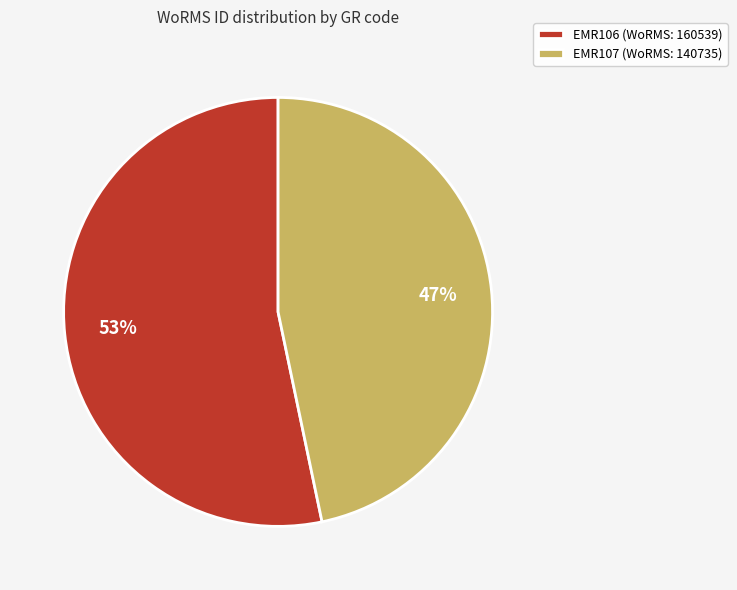

Is the sum of EMR106 (WoRMS: 160539) and EMR107 (WoRMS: 140735) greater than half?

Yes